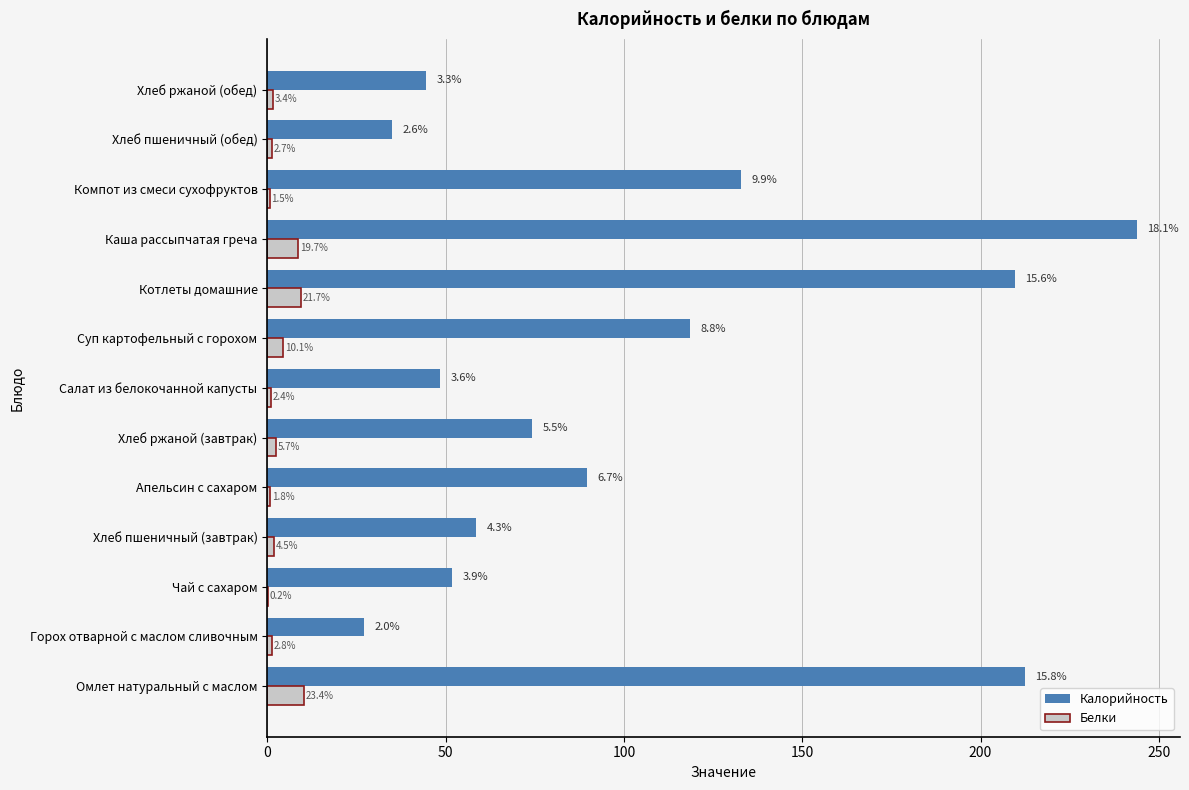

What are all the series names shown in the legend?

Калорийность, Белки